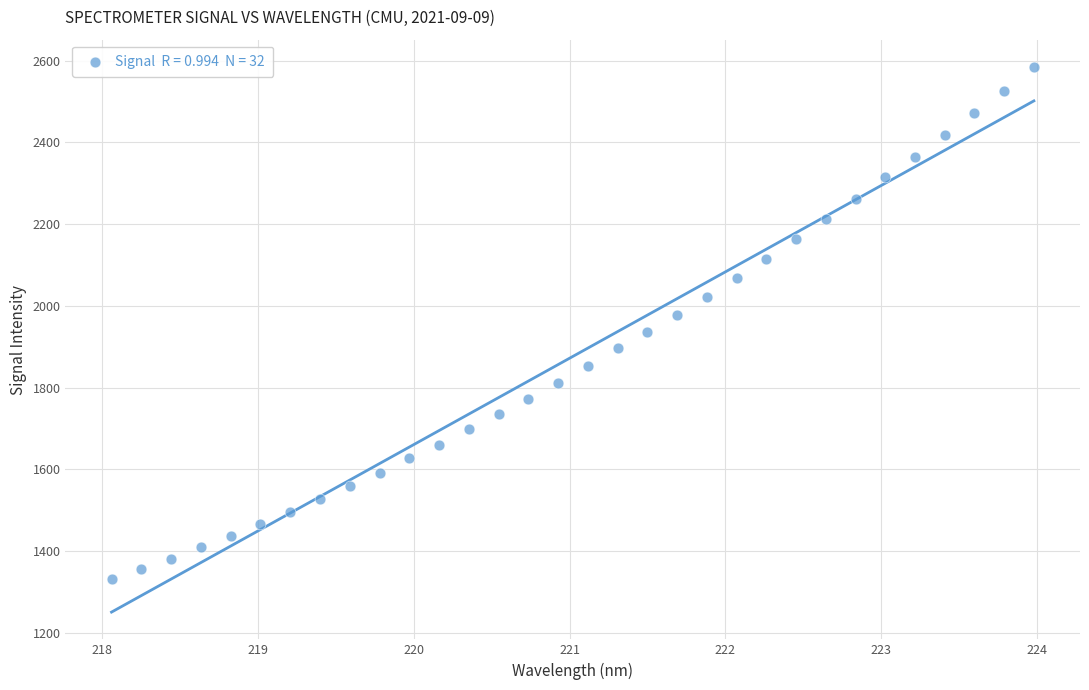

What is the range of X values (max minus min)?

5.9